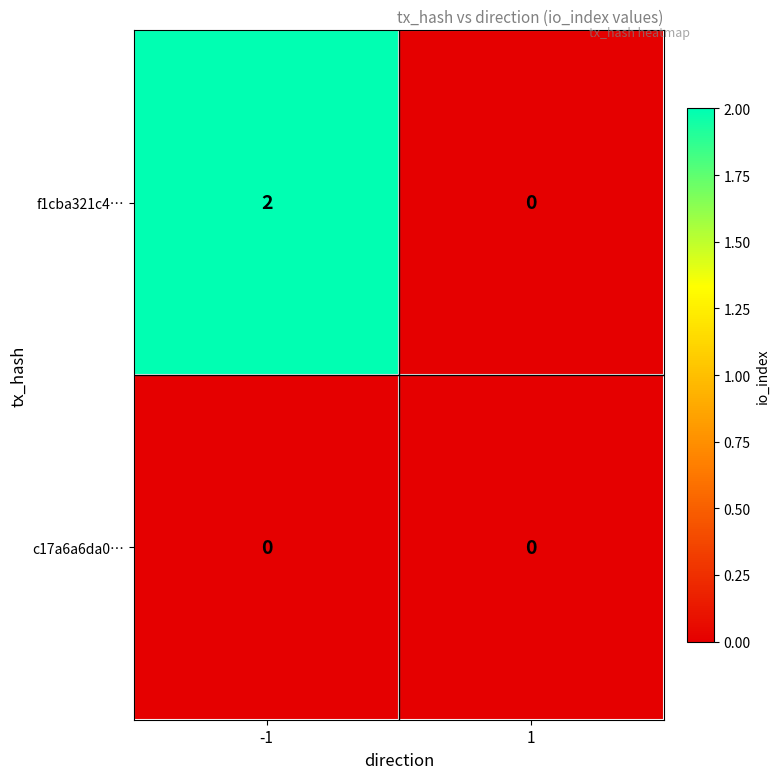

The value of f1cba321c4… at -1 is 2. True or false?

True